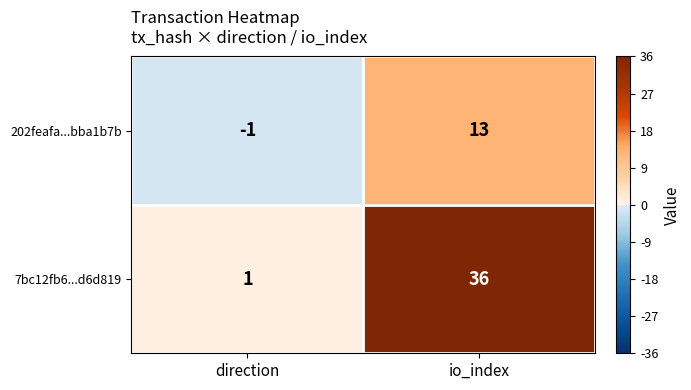

At direction, list the series in order from largest to smallest.

7bc12fb6...d6d819, 202feafa...bba1b7b